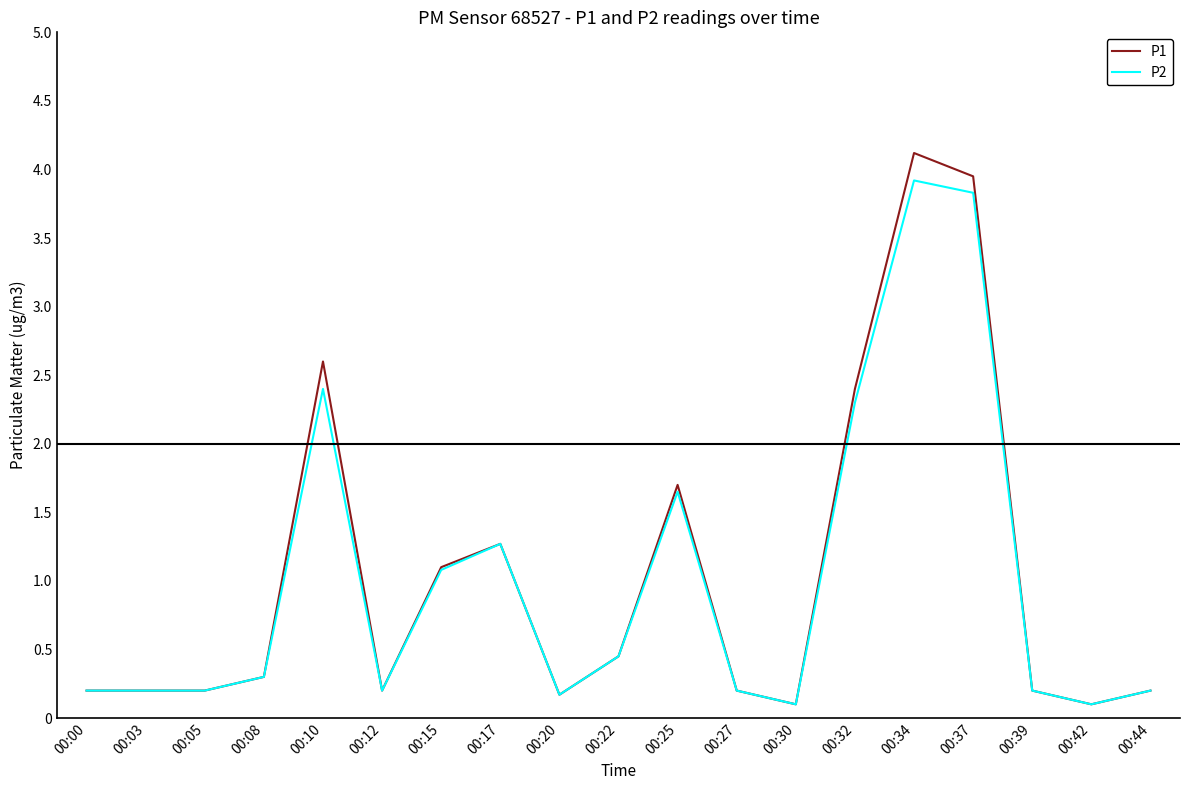

How many lines are shown in the chart?

2